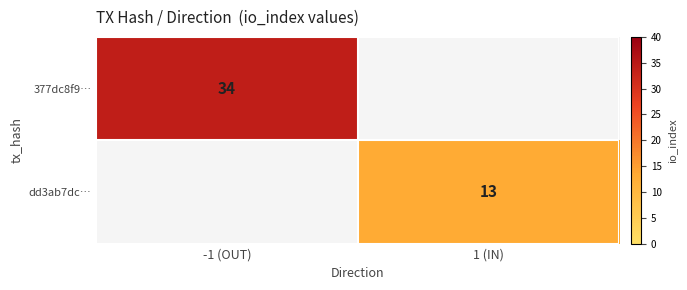

Is it true that 377dc8f9… equals 13 at -1 (OUT)?

False